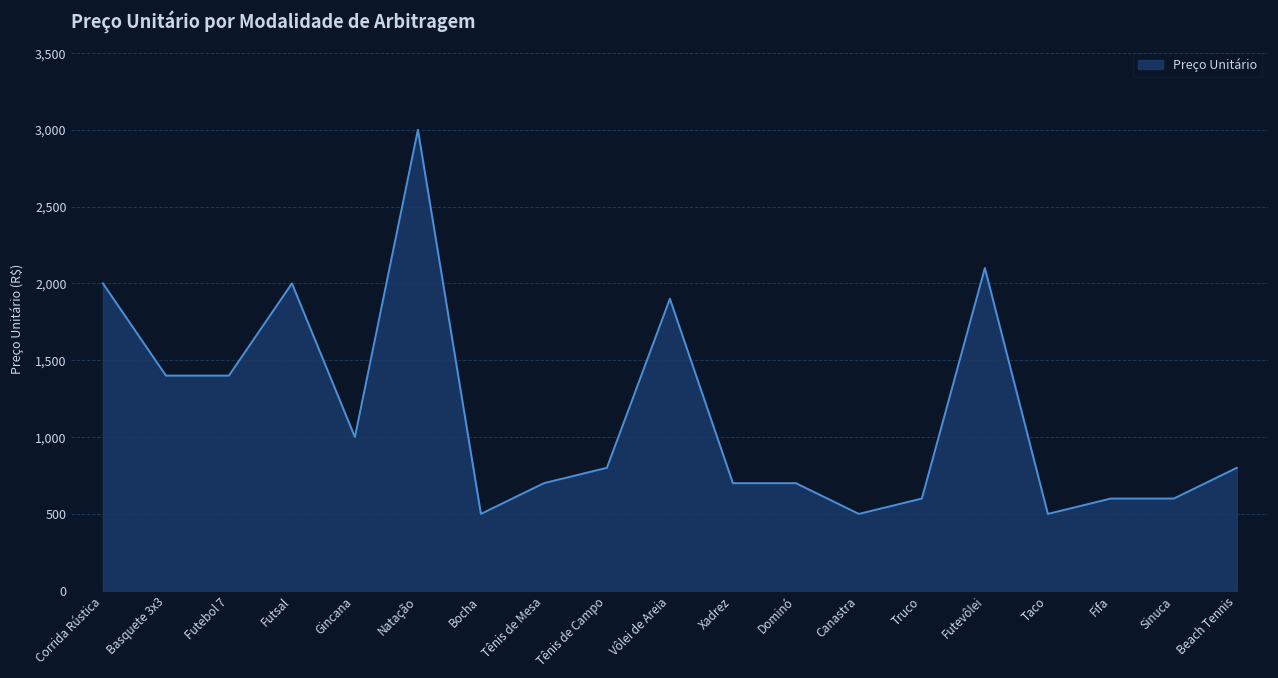

What is the change in value from Futsal to Vôlei de Areia?

-100